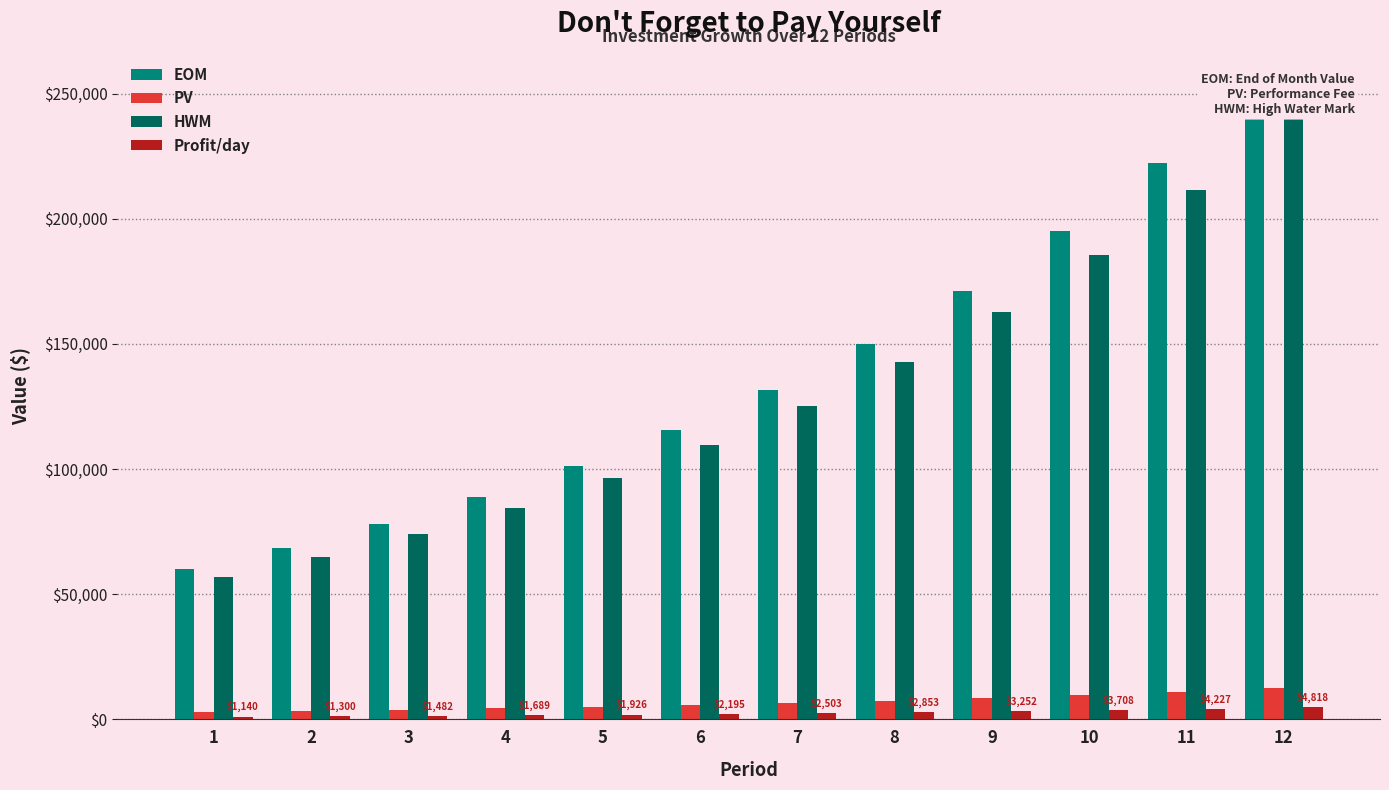

Does the chart contain stacked bars?

No